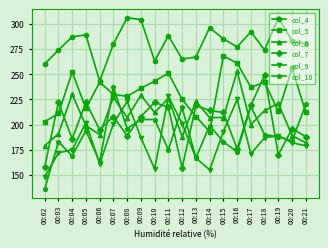

Is the value of col_9 at 00:18 greater than the value of col_4 at 00:17?

No